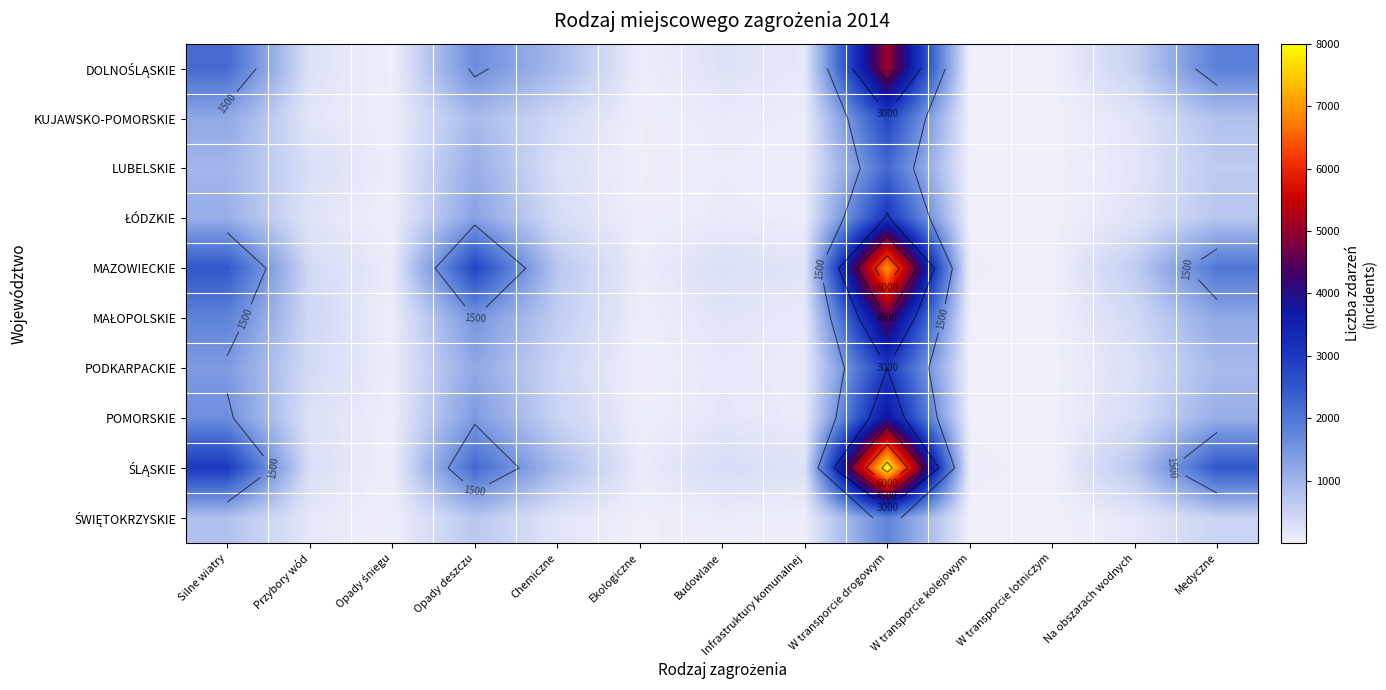

List the labels in order of PODKARPACKIE value, smallest first.

W transporcie lotniczym, W transporcie kolejowym, Ekologiczne, Opady śniegu, Infrastruktury komunalnej, Budowlane, Na obszarach wodnych, Przybory wód, Chemiczne, Medyczne, Opady deszczu, Silne wiatry, W transporcie drogowym